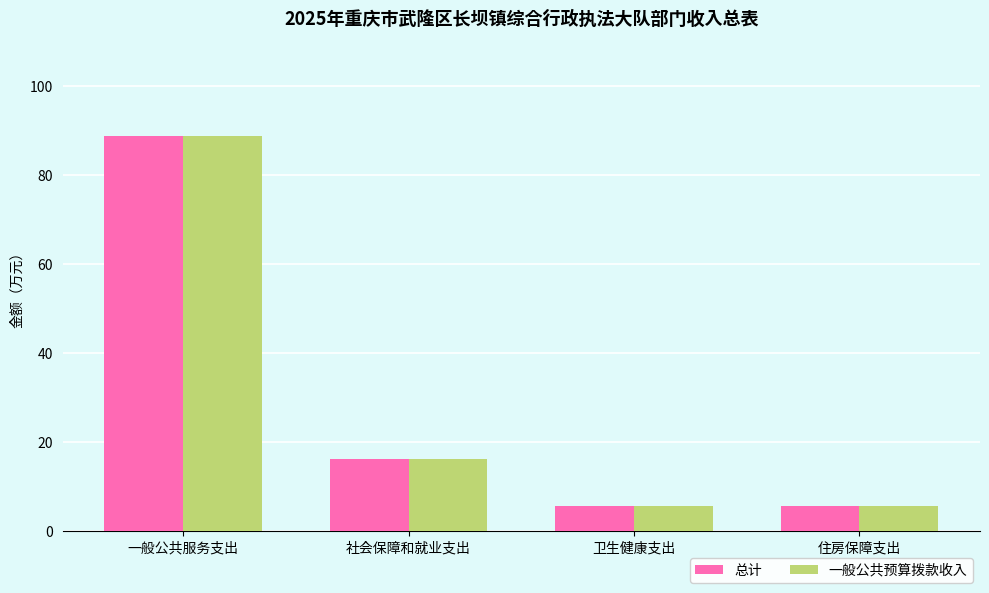

At which category is the sum across all series the highest?

一般公共服务支出